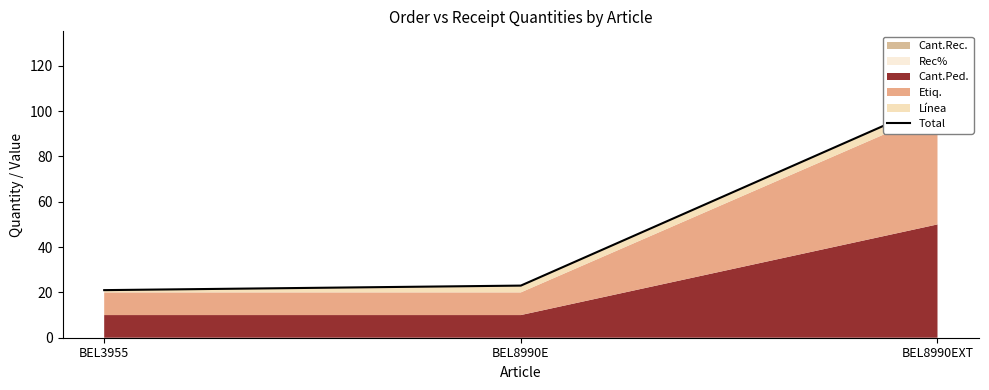

Rank the categories by value from highest to lowest.

BEL8990EXT, BEL8990E, BEL3955